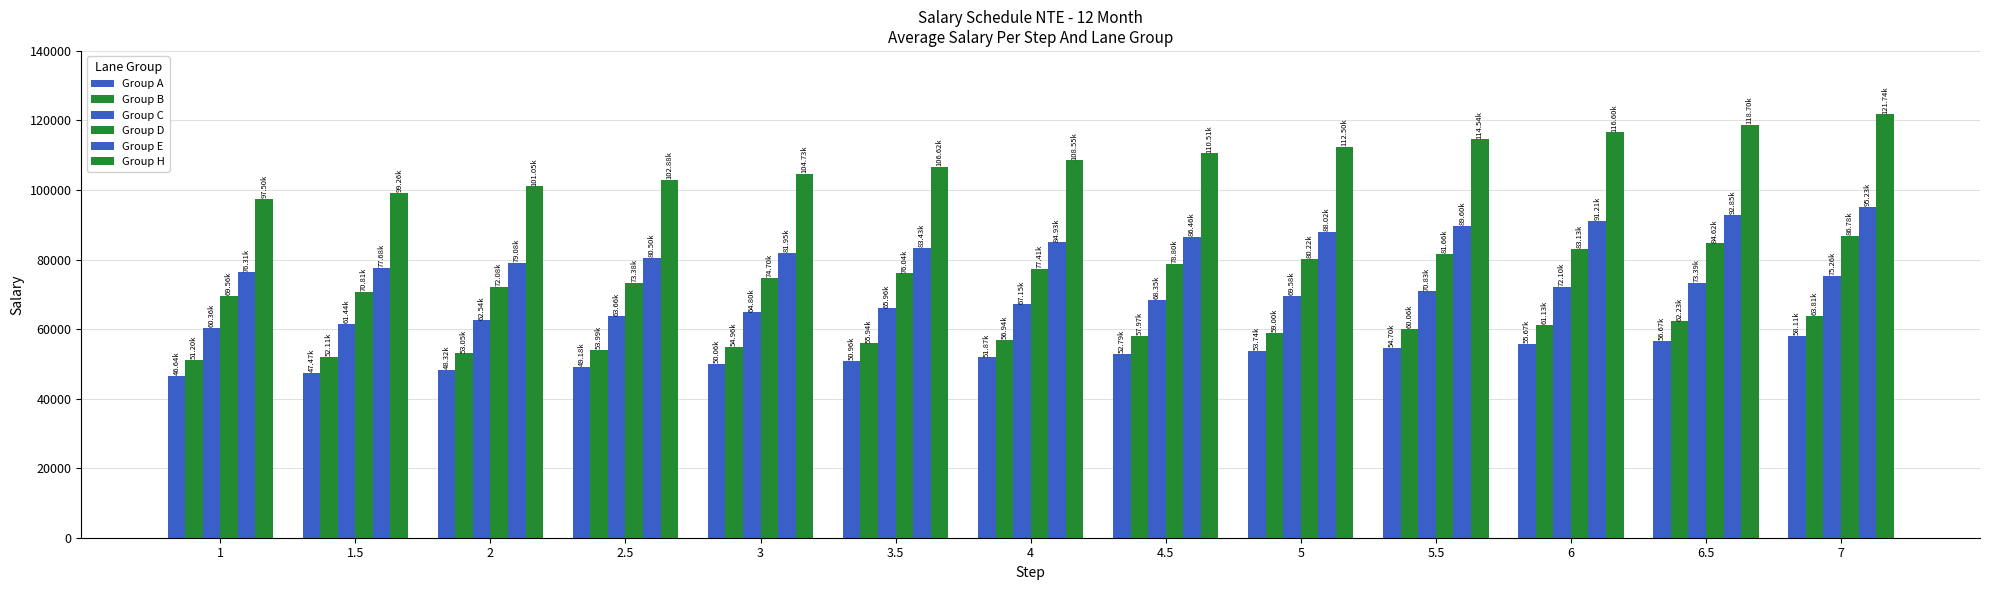

Reading left to right, transcribe all the data shown in this chart.

Group A: 46640.8	47471.9	48319.7	49182.0	50061.0	50955.7	51865.9	52791.8	53736.6	54697.1	55674.3	56668.2	58109.0
Group B: 51198.8	52113.6	53046.1	53994.3	54960.4	55943.1	56944.8	57965.6	59004.1	60061.6	61134.7	62227.9	63813.5
Group C: 60356.1	61437.0	62539.2	63659.1	64801.4	65962.7	67147.4	68352.1	69580.3	70828.6	72098.0	73390.9	75261.8
Group D: 69562.4	70812.9	72084.6	73380.9	74699.4	76041.4	77410.1	78803.4	80221.2	81663.6	83130.5	84623.0	86783.1
Group E: 76308.0	77680.1	79078.9	80500.1	81950.2	83427.2	84928.7	86459.2	88015.3	89601.6	91212.4	92853.3	95225.2
Group H: 97502.9	99262.1	101052.4	102876.4	104732.7	106622.6	108548.5	110508.0	112504.6	114537.2	116599.8	118702.0	121740.1